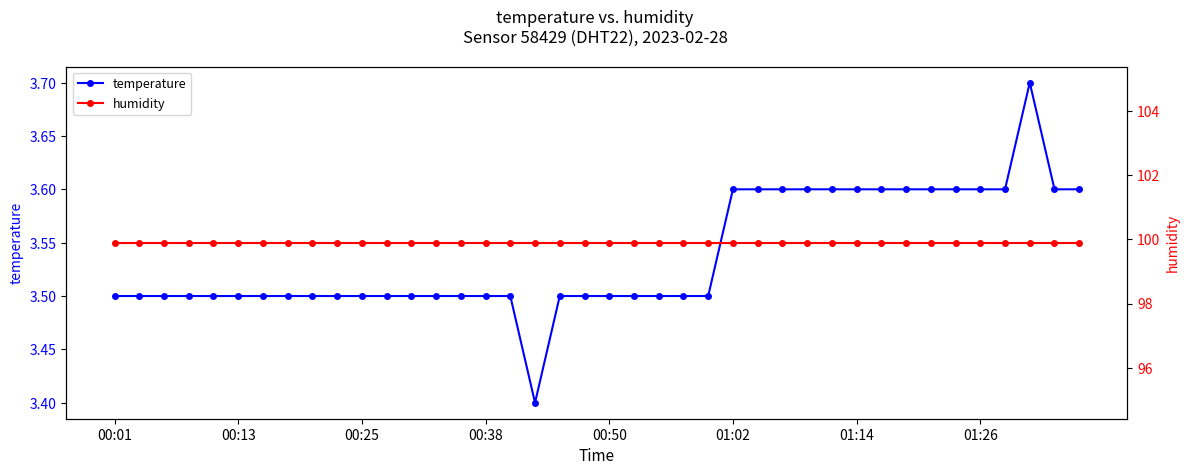

List the series in order of their overall mean, lowest first.

temperature, humidity